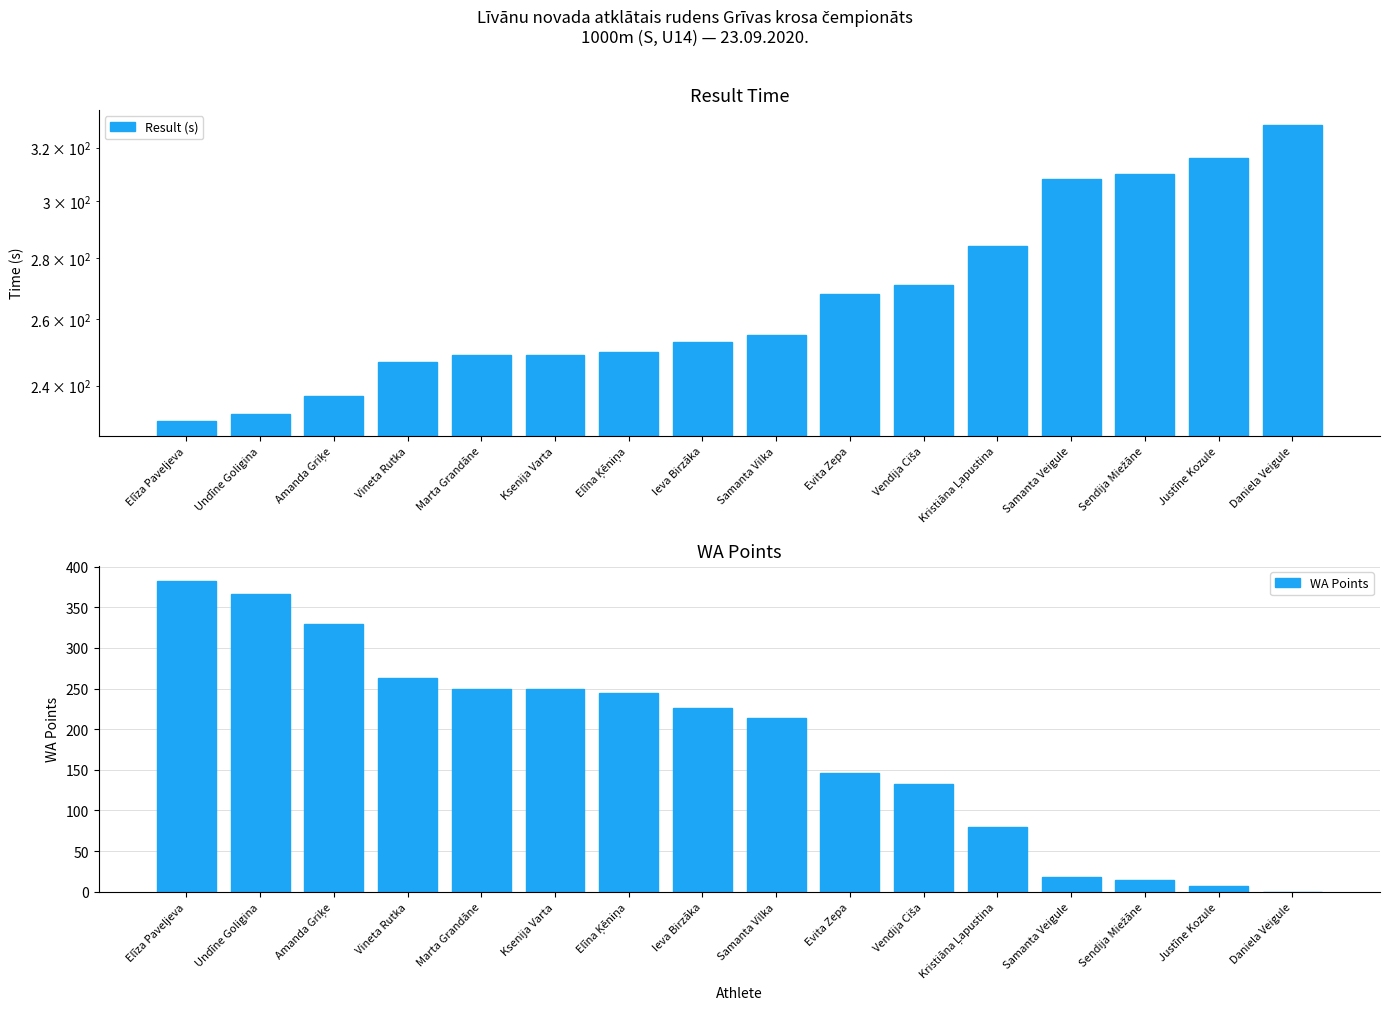

Where does the WA Points series first go above 226?

Elīza Paveljeva